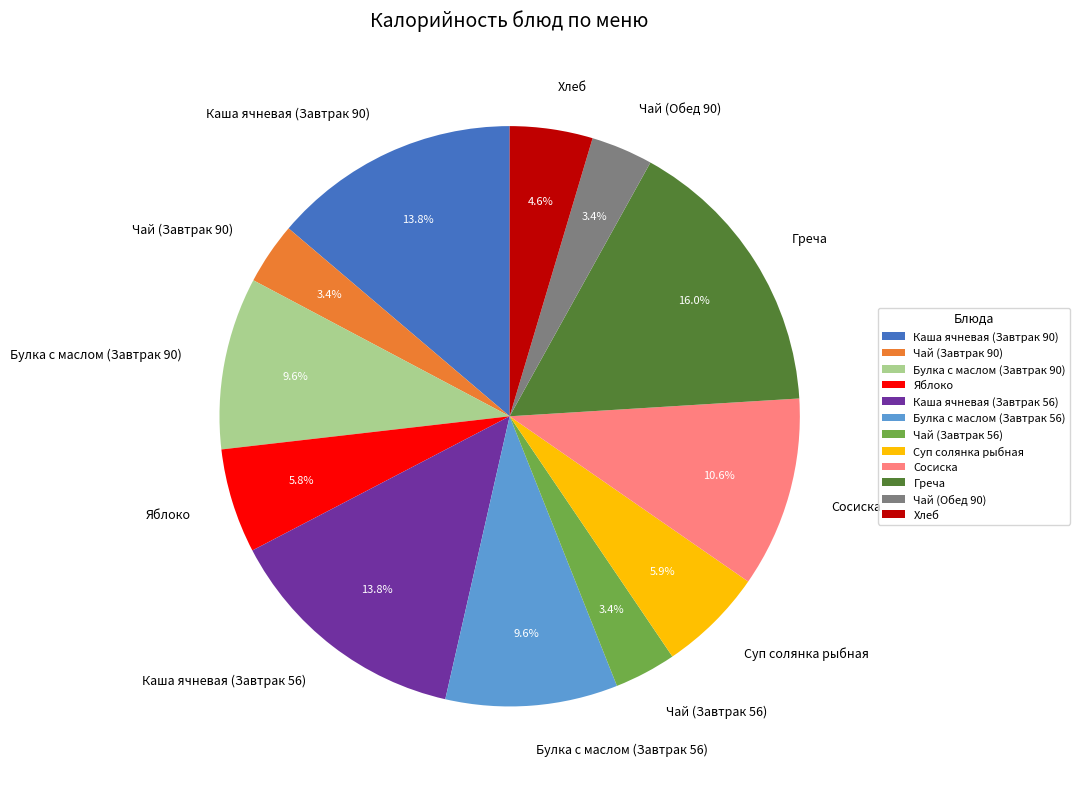

What portion of the pie excludes Суп солянка рыбная?

94.1%